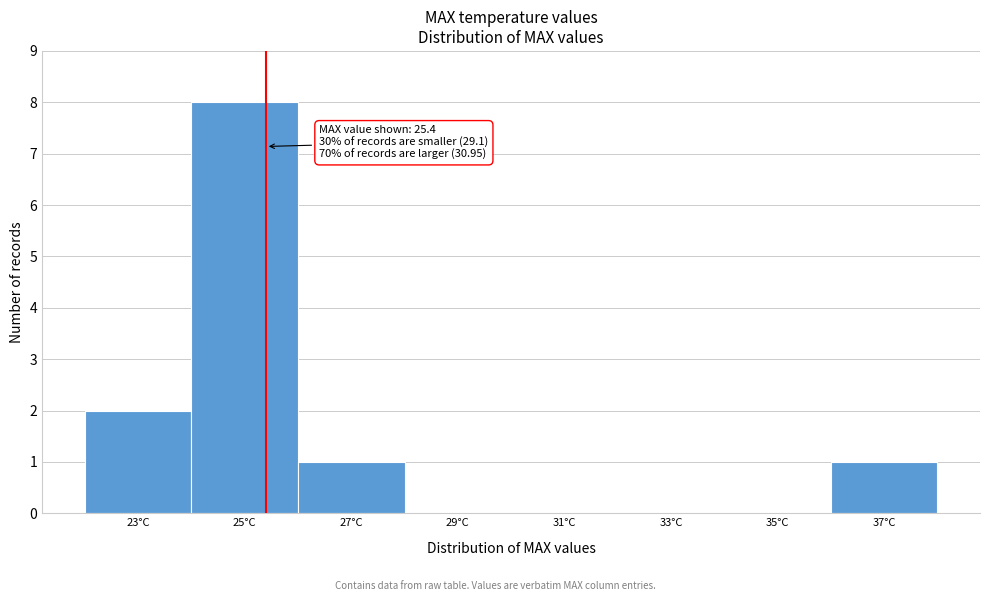

Over which range of the x-axis is the bar tallest?

24 to 26